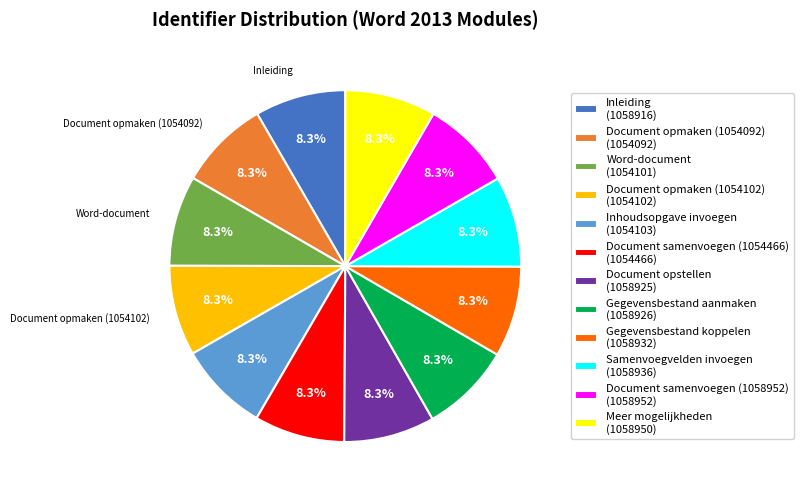

To the nearest percent, what percentage of the pie is Samenvoegvelden invoegen?

8%